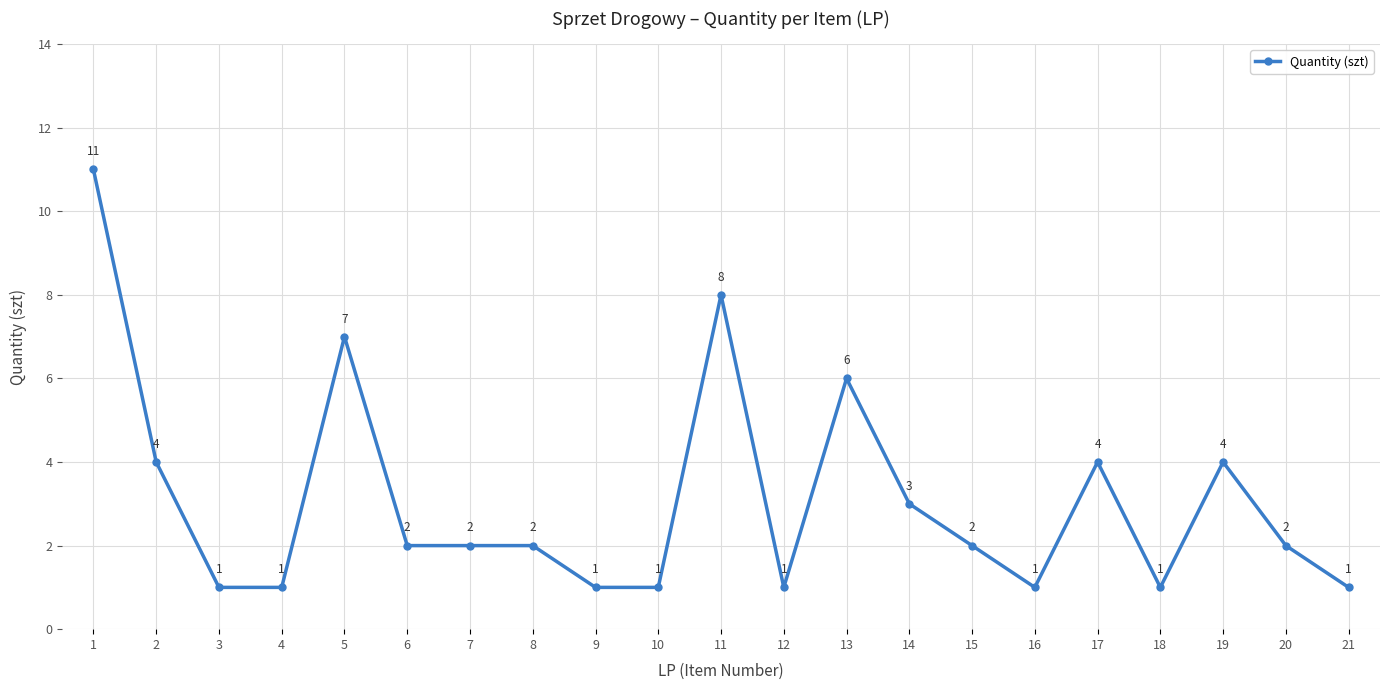

How many lines are shown in the chart?

1